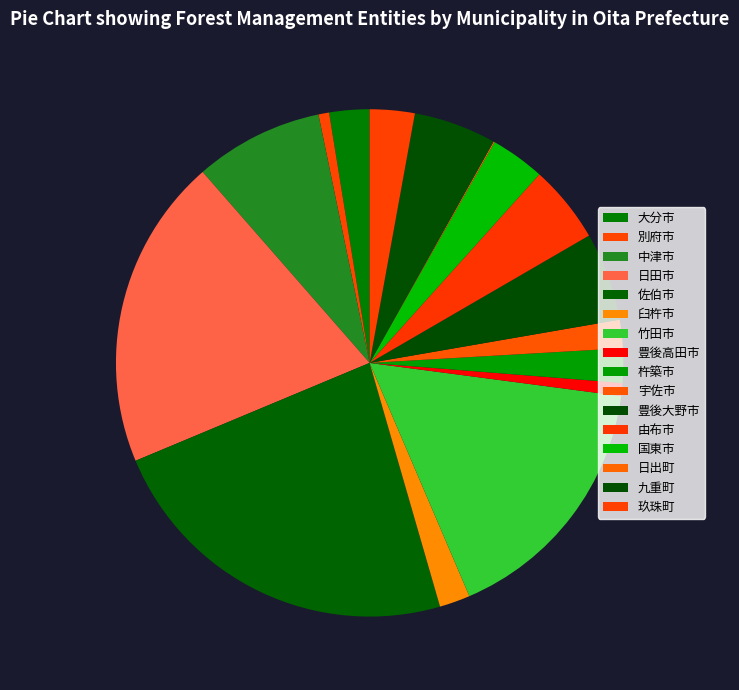

Is there a majority slice in this chart?

No